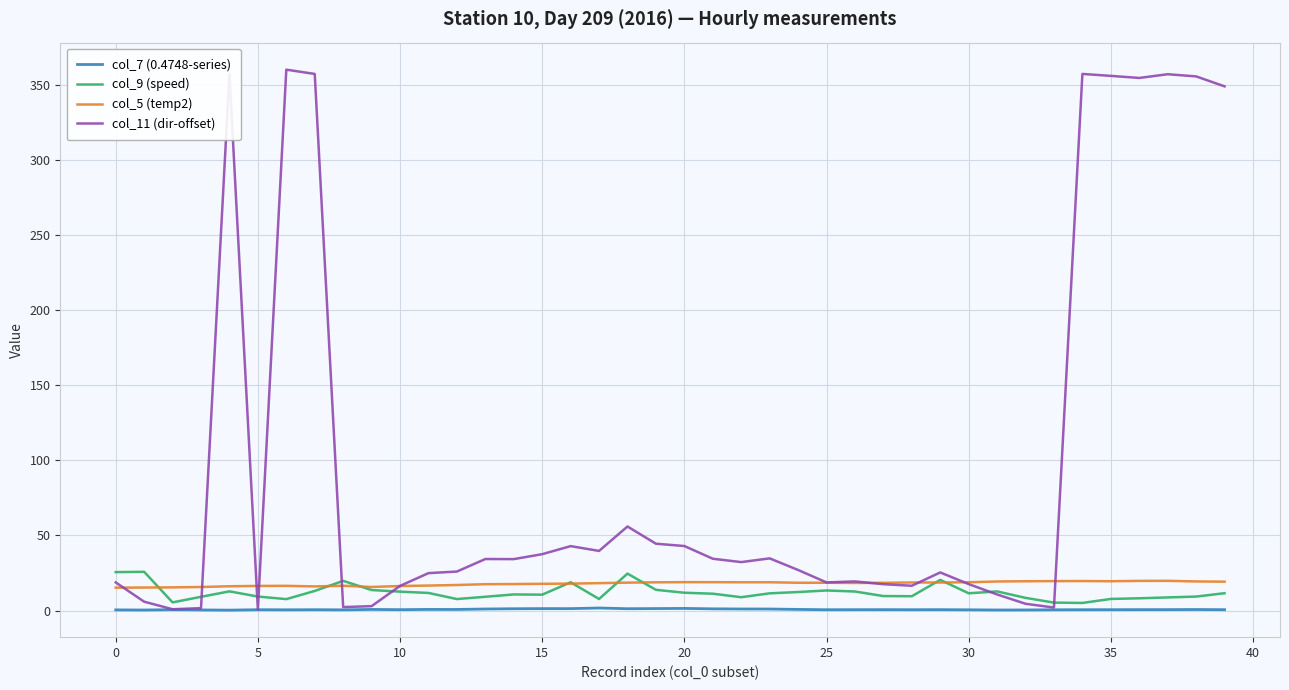

How many values in the col_11 (dir-offset) series exceed 32?

20